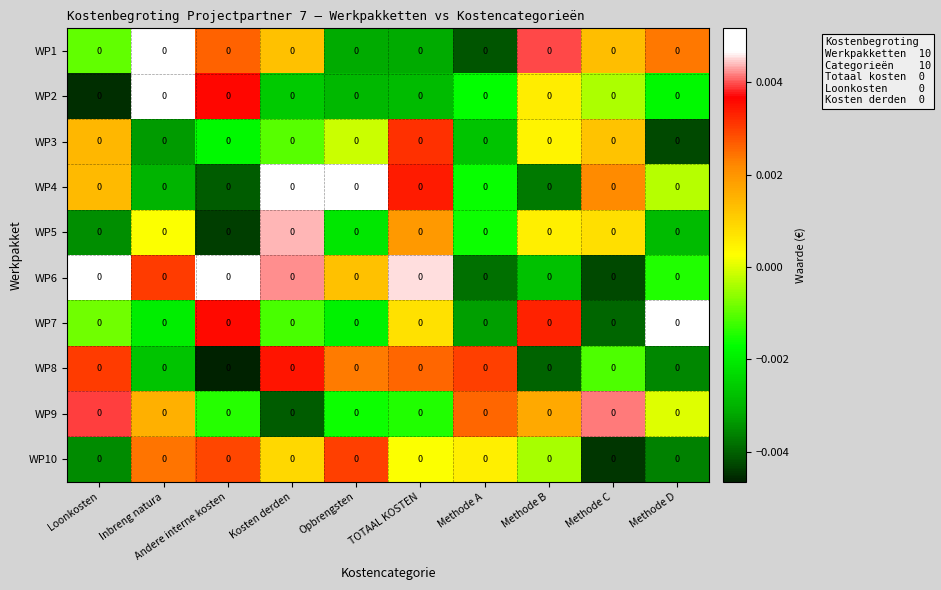

Is it true that WP4 equals -0.0 at Andere interne kosten?

False